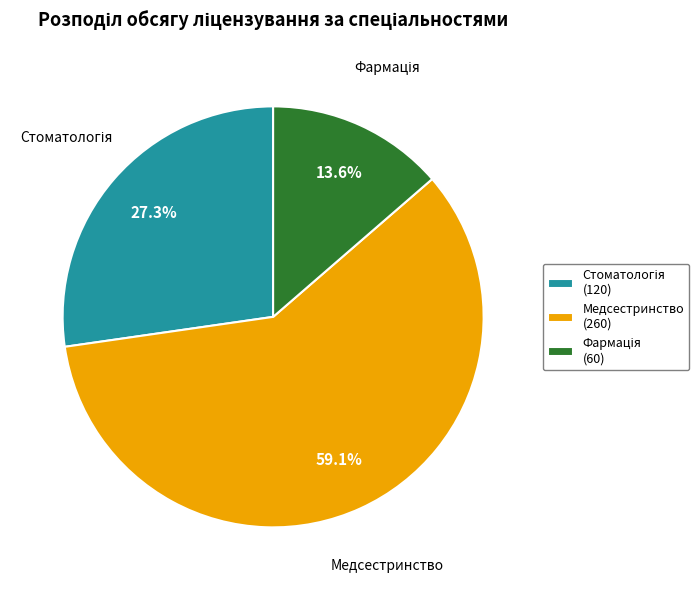

Is there any slice that represents more than half of the pie?

Yes